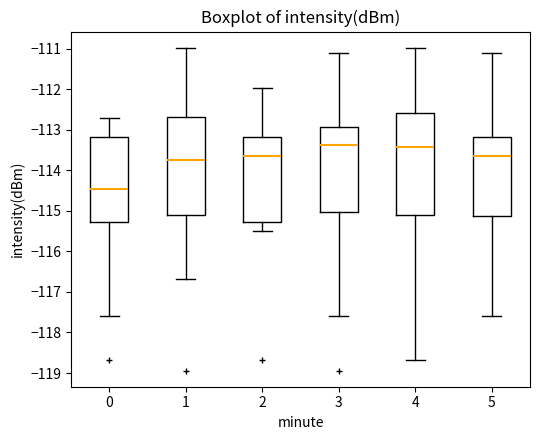

Comparing the boxes themselves (not the whiskers), which one is the tallest?

4